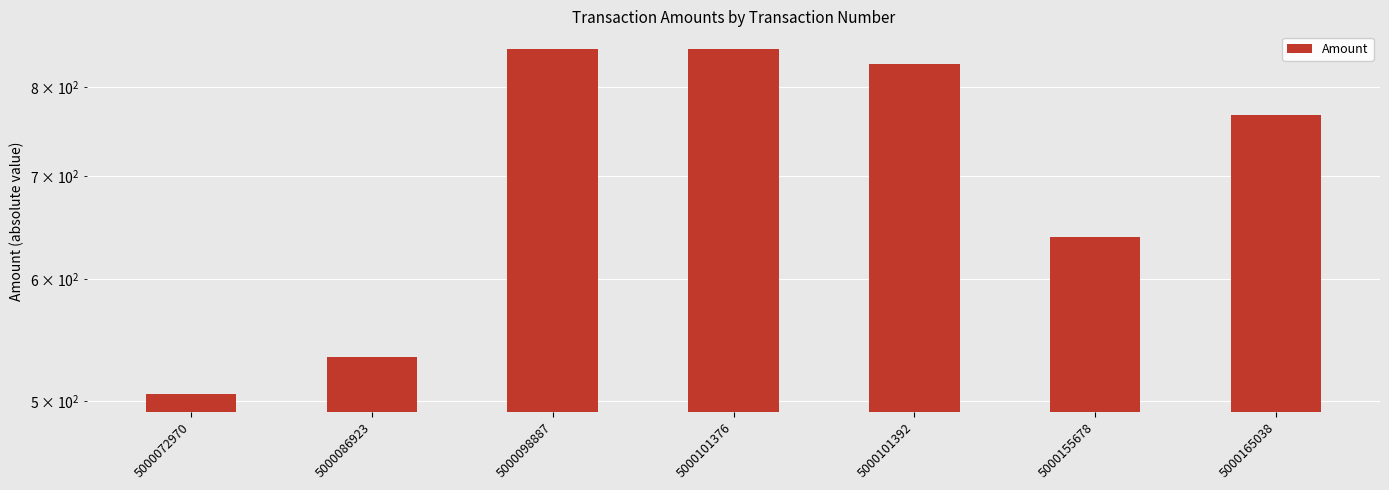

Does the chart contain stacked bars?

No